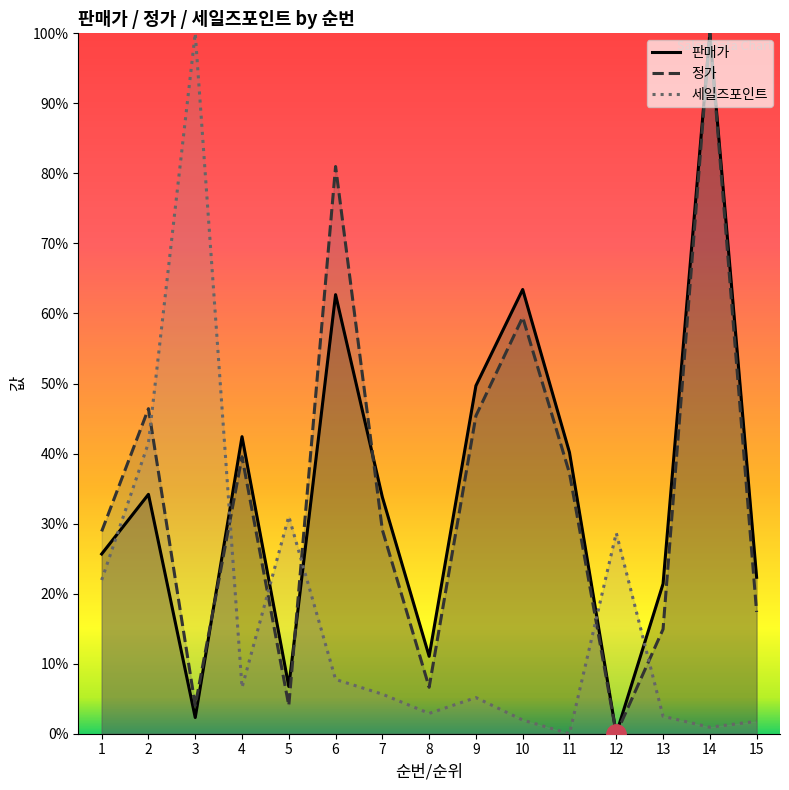

Does the chart display data point markers on the line(s)?

No